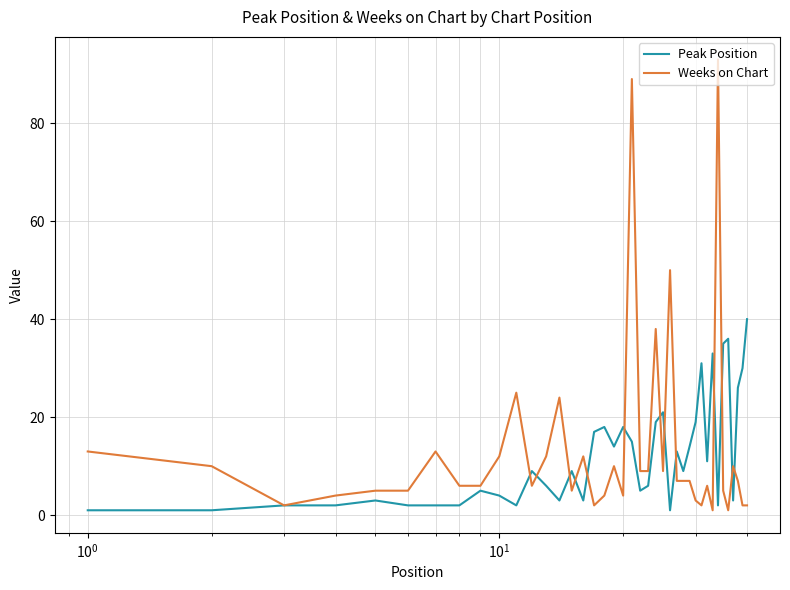

List the series in order of their peak value, lowest first.

Peak Position, Weeks on Chart